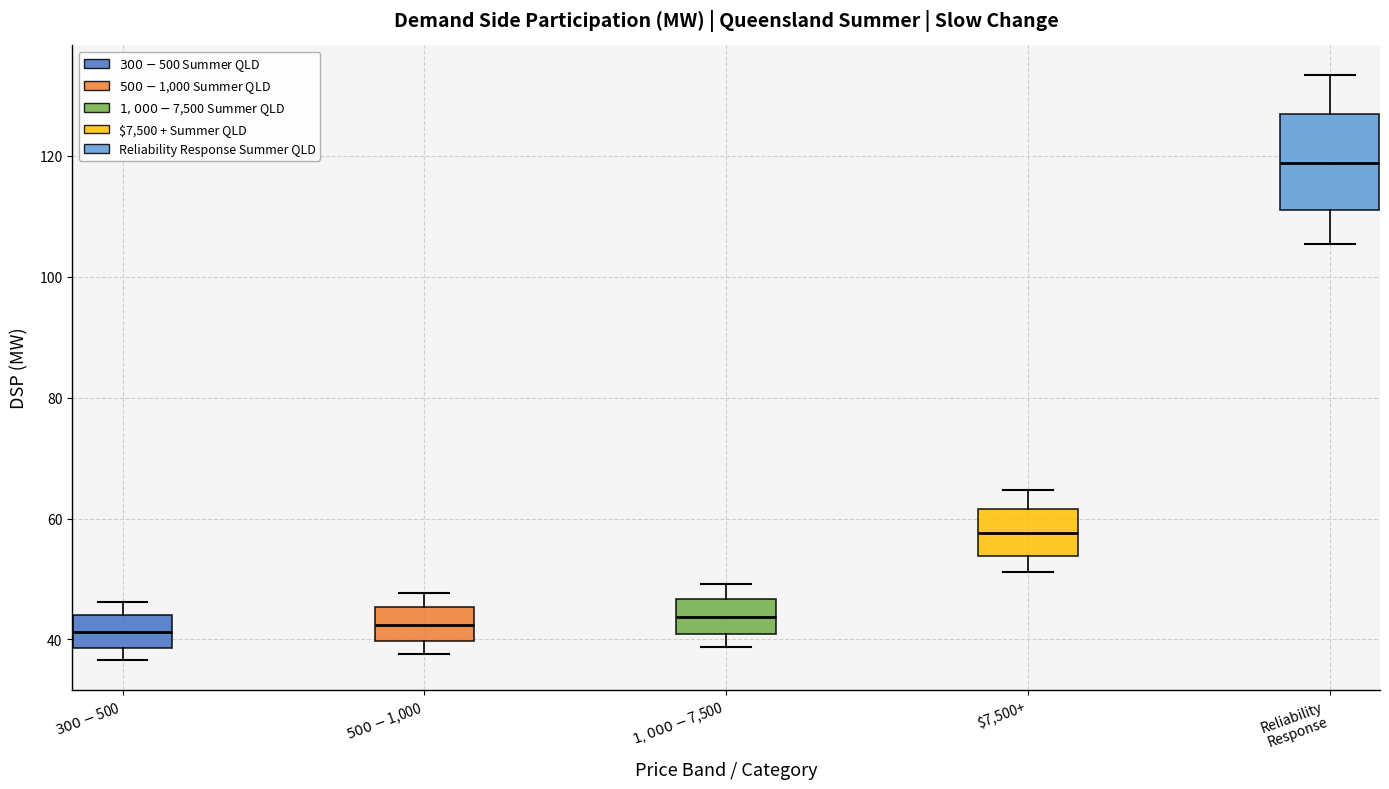

Which box is the tallest, from its lower edge to its upper edge?

Reliability Response